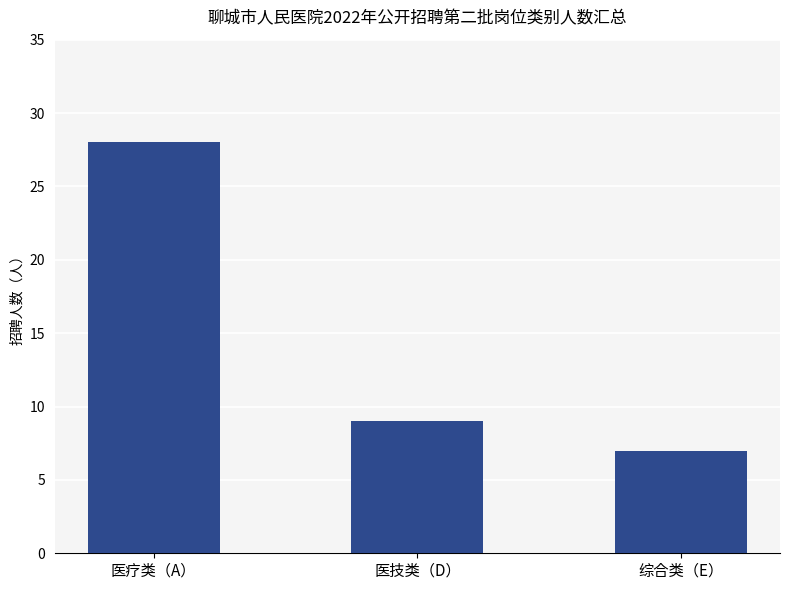

Where does the data first go above 9?

医疗类（A）